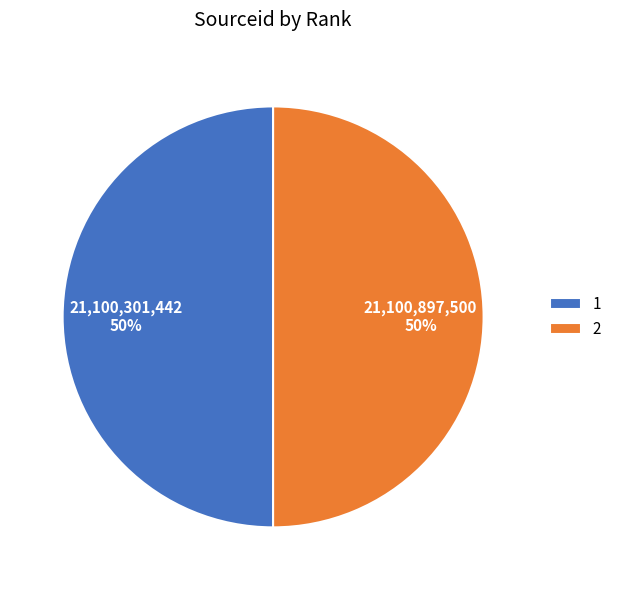

The 1 slice represents 64% of the pie. True or false?

False